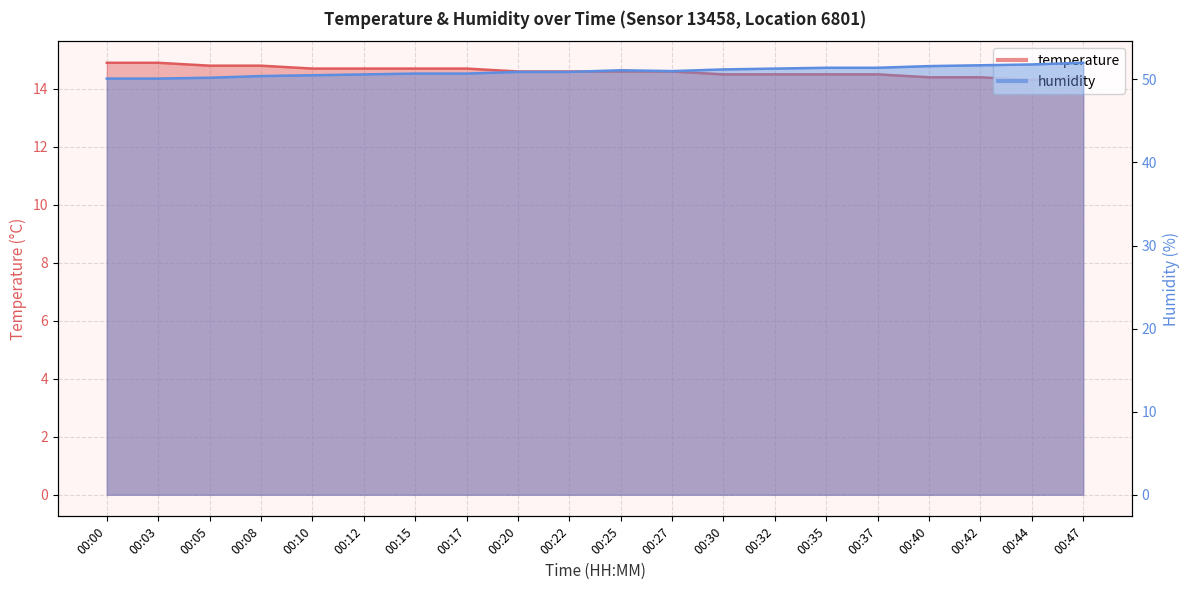

Does the chart display data point markers on the line(s)?

No